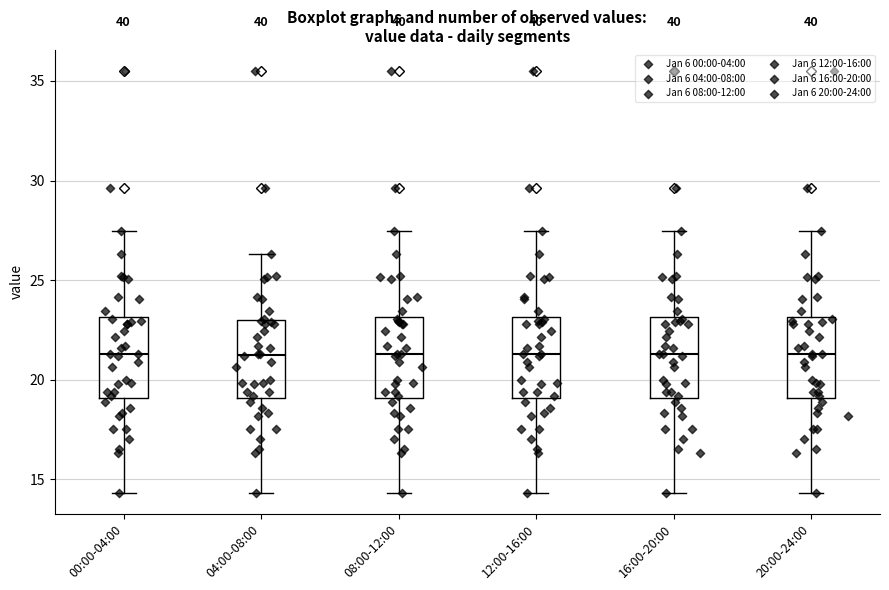

Reading left to right, read every box against the y-axis: the position of its median line, the range the box covers, and the ends of its whiskers. The values are not printed on the chart, so give them approximately, as read against the axis.

00:00-04:00: median 21.5, box 19.0 to 23.0, whiskers 14.5 to 27.5
04:00-08:00: median 21.5, box 19.0 to 23.0, whiskers 14.5 to 26.5
08:00-12:00: median 21.5, box 19.0 to 23.0, whiskers 14.5 to 27.5
12:00-16:00: median 21.5, box 19.0 to 23.0, whiskers 14.5 to 27.5
16:00-20:00: median 21.5, box 19.0 to 23.0, whiskers 14.5 to 27.5
20:00-24:00: median 21.5, box 19.0 to 23.0, whiskers 14.5 to 27.5